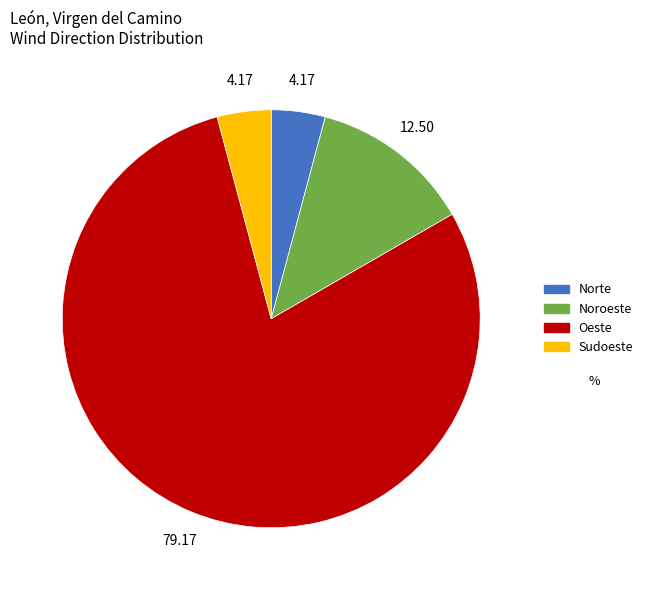

Is the sum of Sudoeste and Norte greater than half?

No